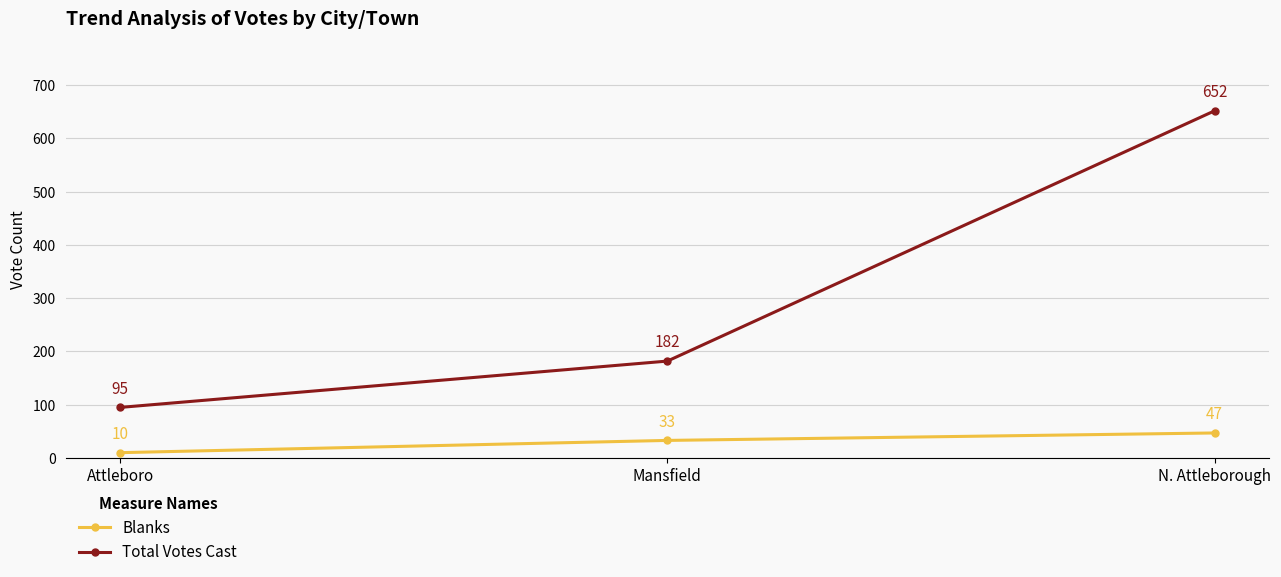

At how many categories does at least one series exceed 372?

1